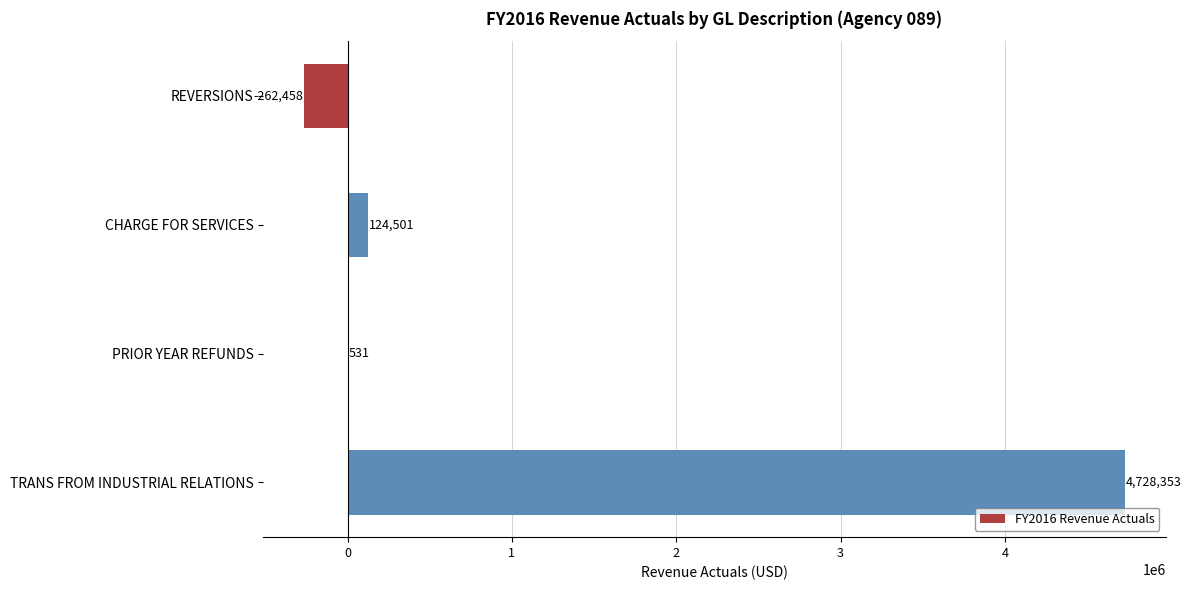

What is the maximum value shown in the chart?

4728353